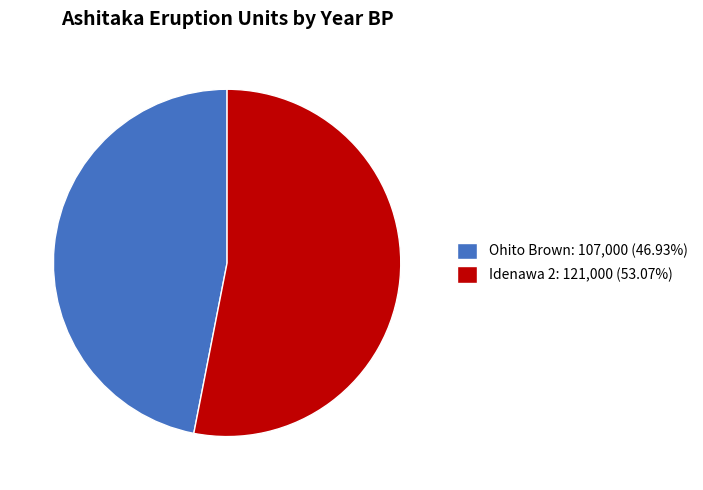

Does any single category account for the majority?

Yes